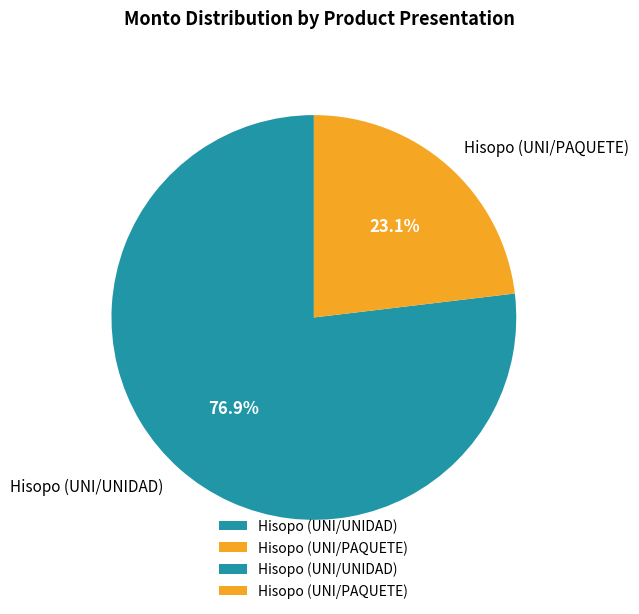

Which has a higher value, Hisopo (UNI/UNIDAD) or Hisopo (UNI/PAQUETE)?

Hisopo (UNI/UNIDAD)